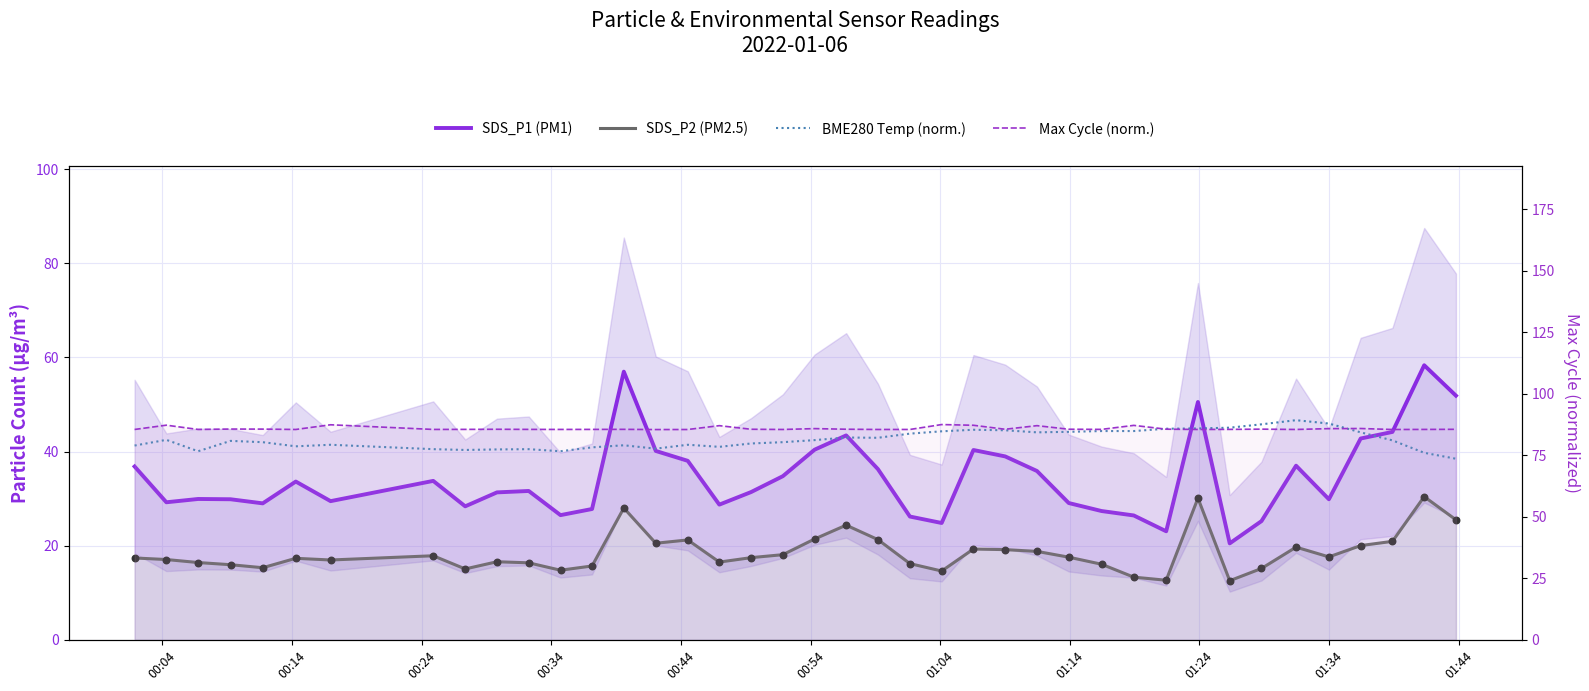

Which series has the largest total across all categories?

Max Cycle (norm.)